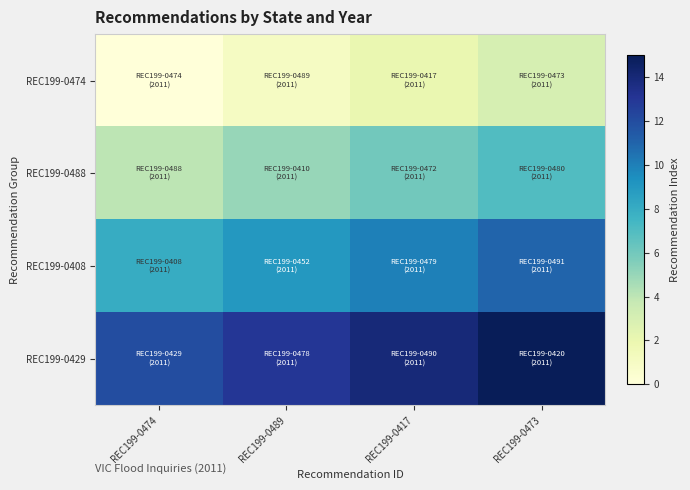

Which label corresponds to the smallest value in the chart?

REC199-0474